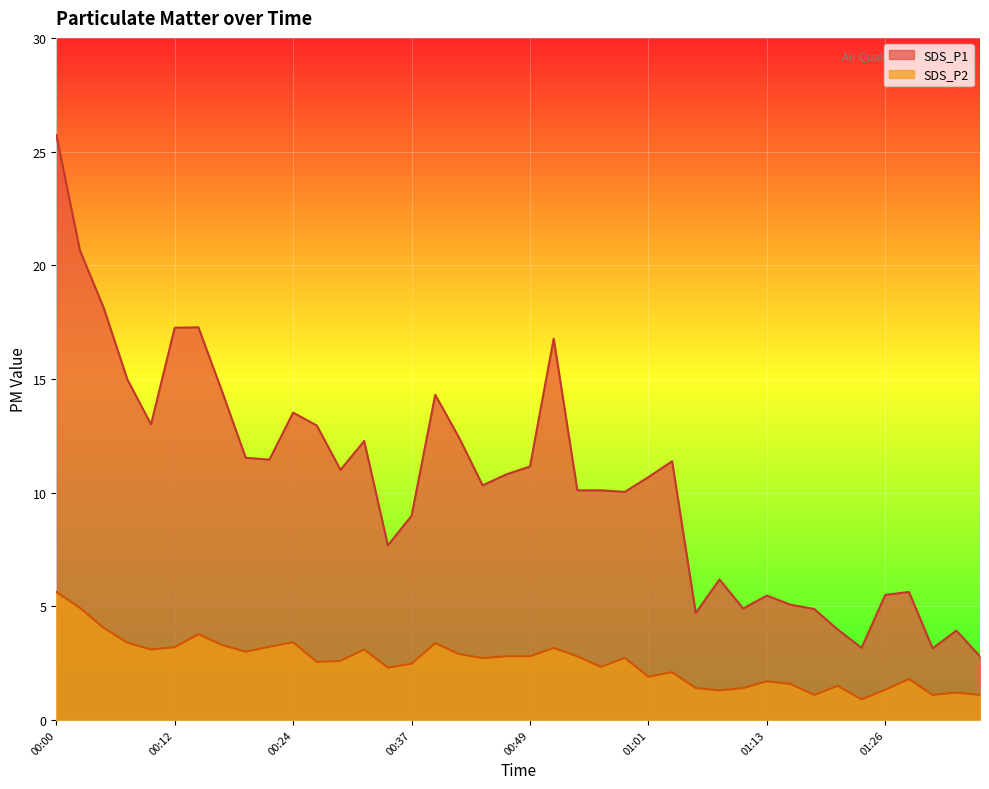

Which category has the lowest value in the SDS_P2 series?

01:23